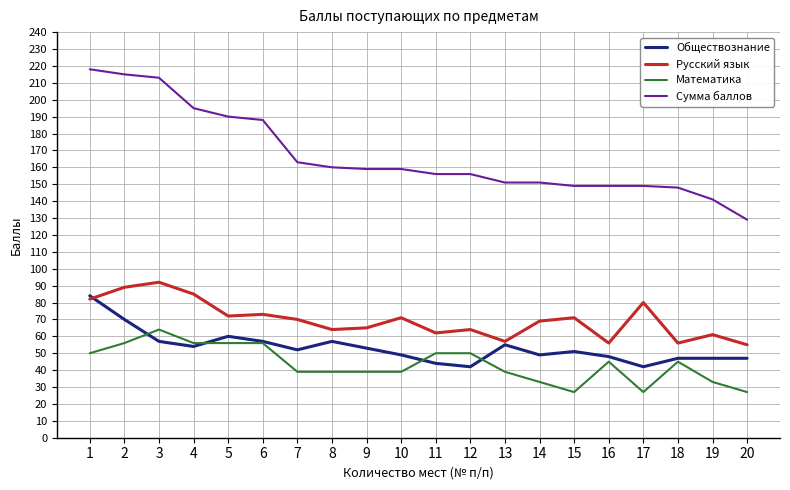

How many times do Обществознание and Русский язык cross each other?

1